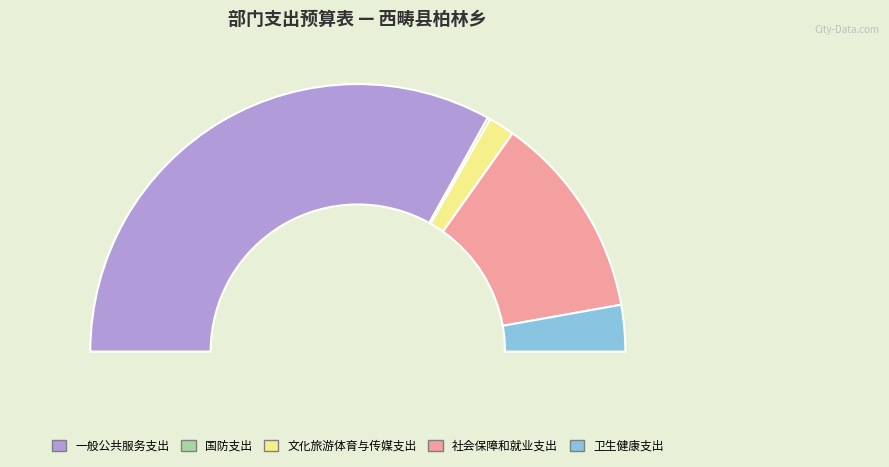

Is 卫生健康支出 the majority of the pie?

No